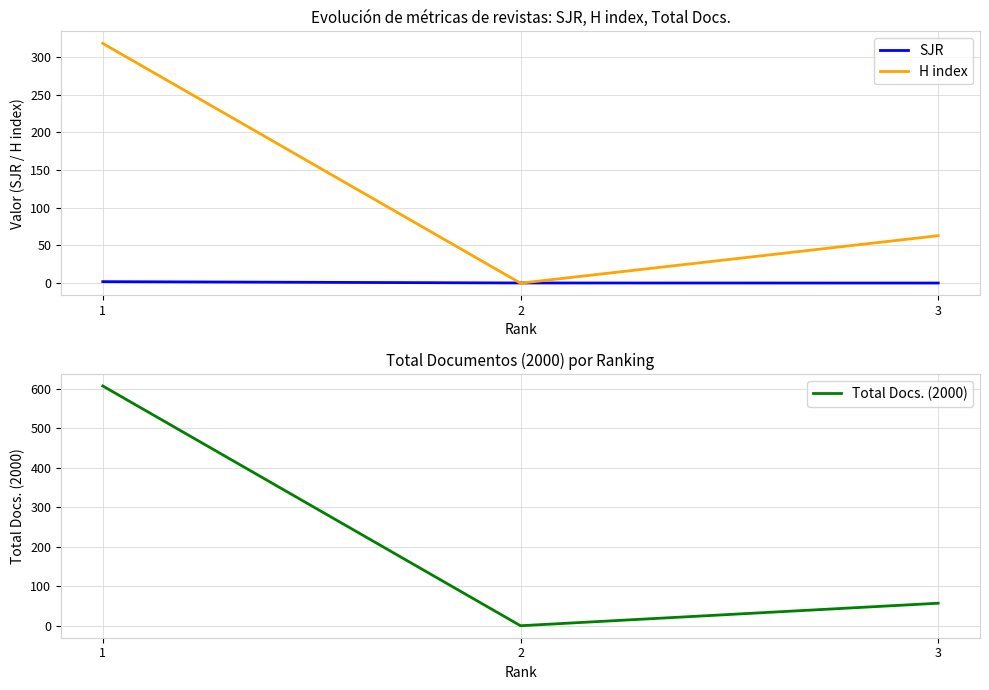

What is the sum of the H index values at 1 and 3?

381.0